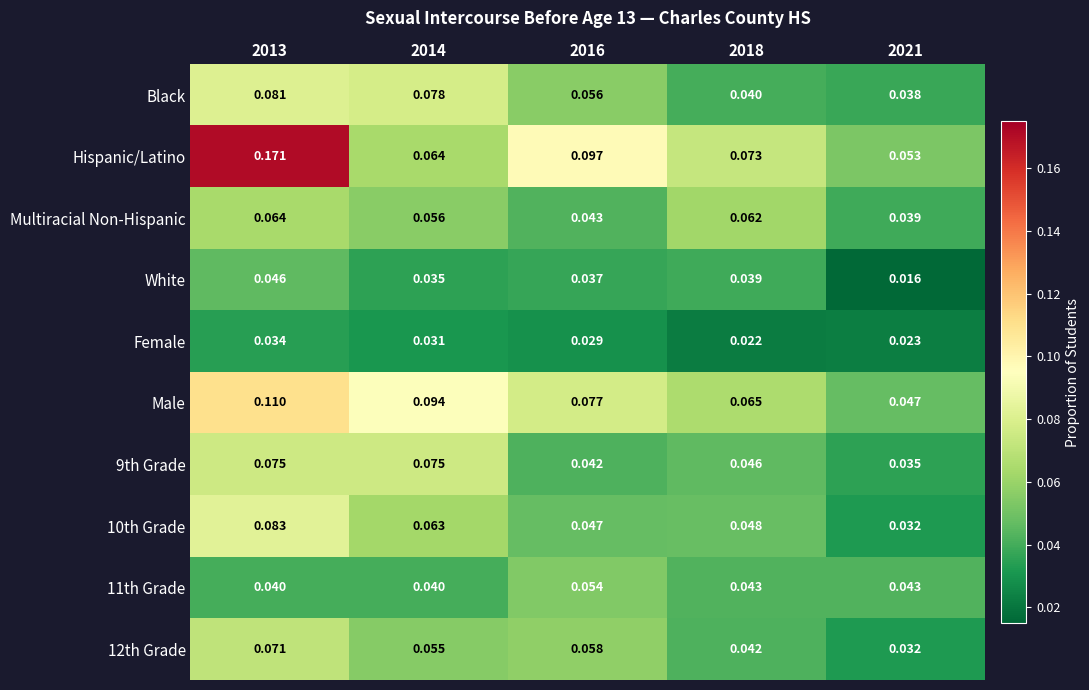

Which series has the widest spread of values?

Hispanic/Latino